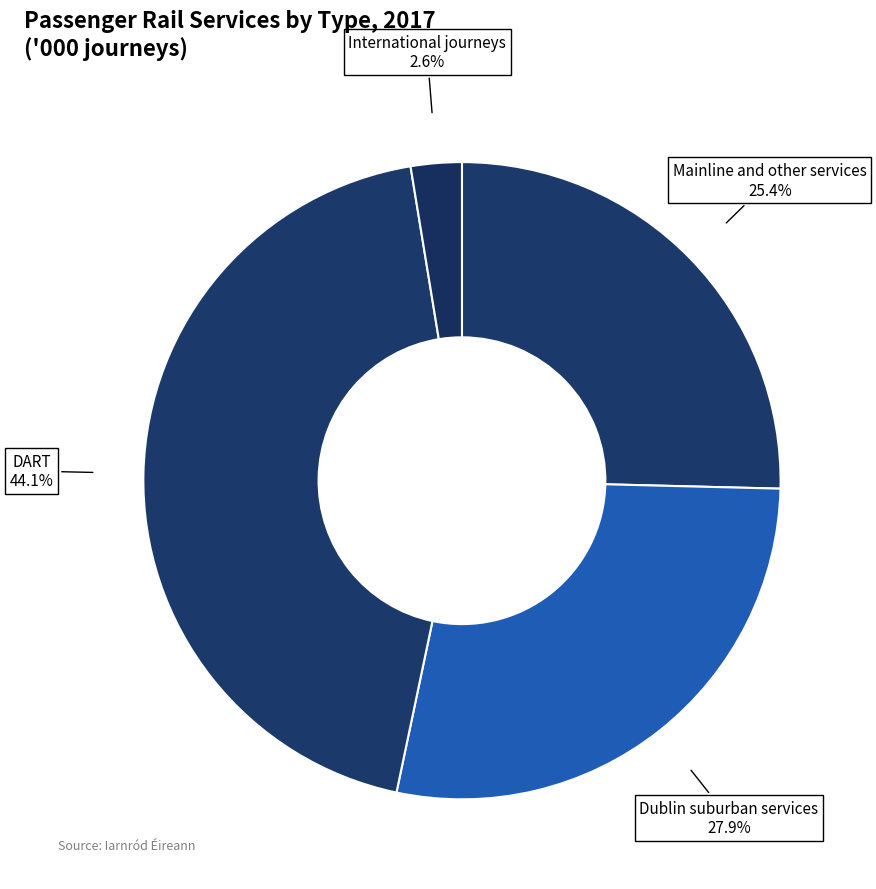

How many segments does this pie chart have?

4